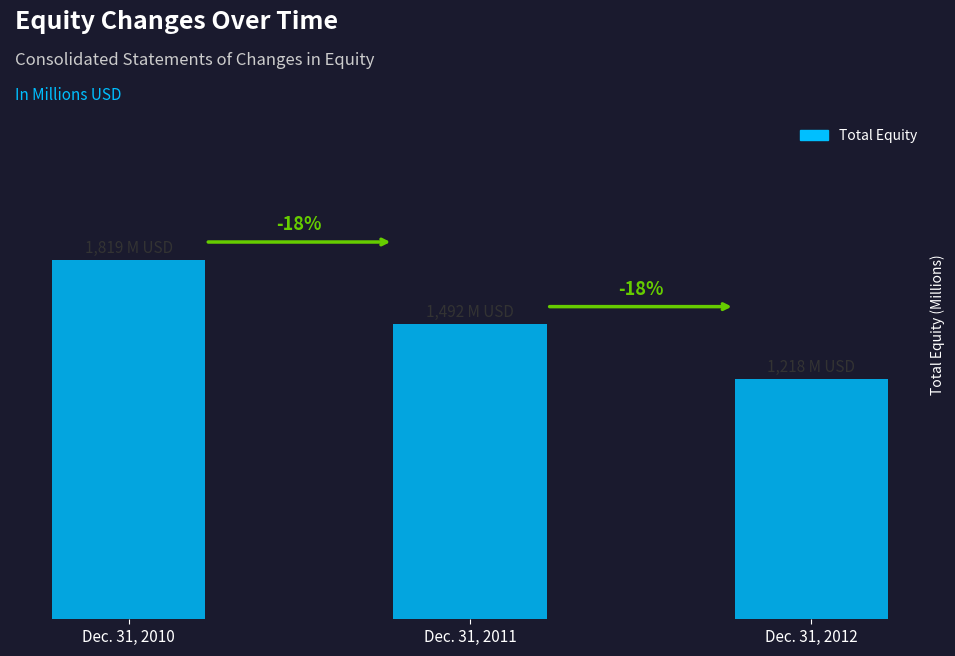

How many bars are there in total?

3